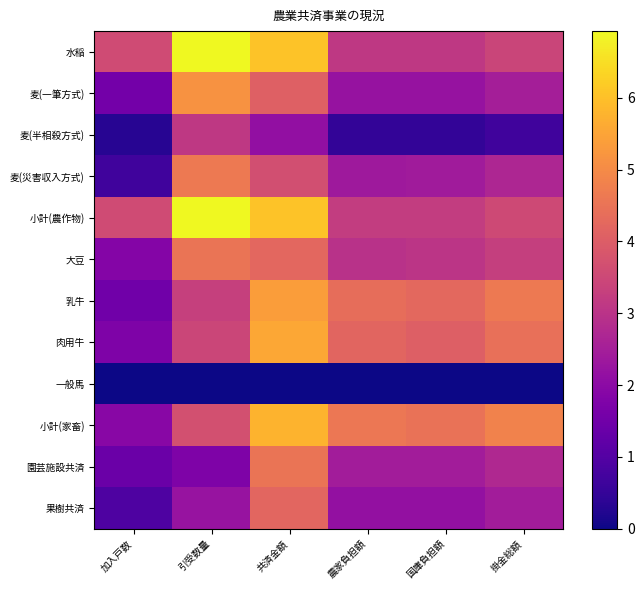

Reading right to left, extract all data points from this chart.

水稲: 掛金総額=3.4	国庫負担額=3.1	農家負担額=3.1	共済金額=6.0	引受数量=6.9	加入戸数=3.6
麦(一筆方式): 掛金総額=2.5	国庫負担額=2.2	農家負担額=2.2	共済金額=4.1	引受数量=5.2	加入戸数=1.6
麦(半相殺方式): 掛金総額=0.7	国庫負担額=0.5	農家負担額=0.5	共済金額=2.1	引受数量=3.1	加入戸数=0.3
麦(災害収入方式): 掛金総額=2.7	国庫負担額=2.4	農家負担額=2.4	共済金額=3.7	引受数量=4.6	加入戸数=0.7
小計(農作物): 掛金総額=3.5	国庫負担額=3.2	農家負担額=3.2	共済金額=6.0	引受数量=6.9	加入戸数=3.6
大豆: 掛金総額=3.3	国庫負担額=3.0	農家負担額=3.0	共済金額=4.2	引受数量=4.5	加入戸数=1.9
乳牛: 掛金総額=4.6	国庫負担額=4.3	農家負担額=4.4	共済金額=5.4	引受数量=3.3	加入戸数=1.5
肉用牛: 掛金総額=4.4	国庫負担額=4.1	農家負担額=4.2	共済金額=5.5	引受数量=3.5	加入戸数=1.8
一般馬: 掛金総額=0.0	国庫負担額=0.0	農家負担額=0.0	共済金額=0.0	引受数量=0.0	加入戸数=0.0
小計(家畜): 掛金総額=4.8	国庫負担額=4.5	農家負担額=4.6	共済金額=5.8	引受数量=3.7	加入戸数=1.9
園芸施設共済: 掛金総額=2.7	国庫負担額=2.4	農家負担額=2.5	共済金額=4.5	引受数量=1.7	加入戸数=1.4
果樹共済: 掛金総額=2.4	国庫負担額=2.1	農家負担額=2.1	共済金額=4.2	引受数量=2.2	加入戸数=0.9